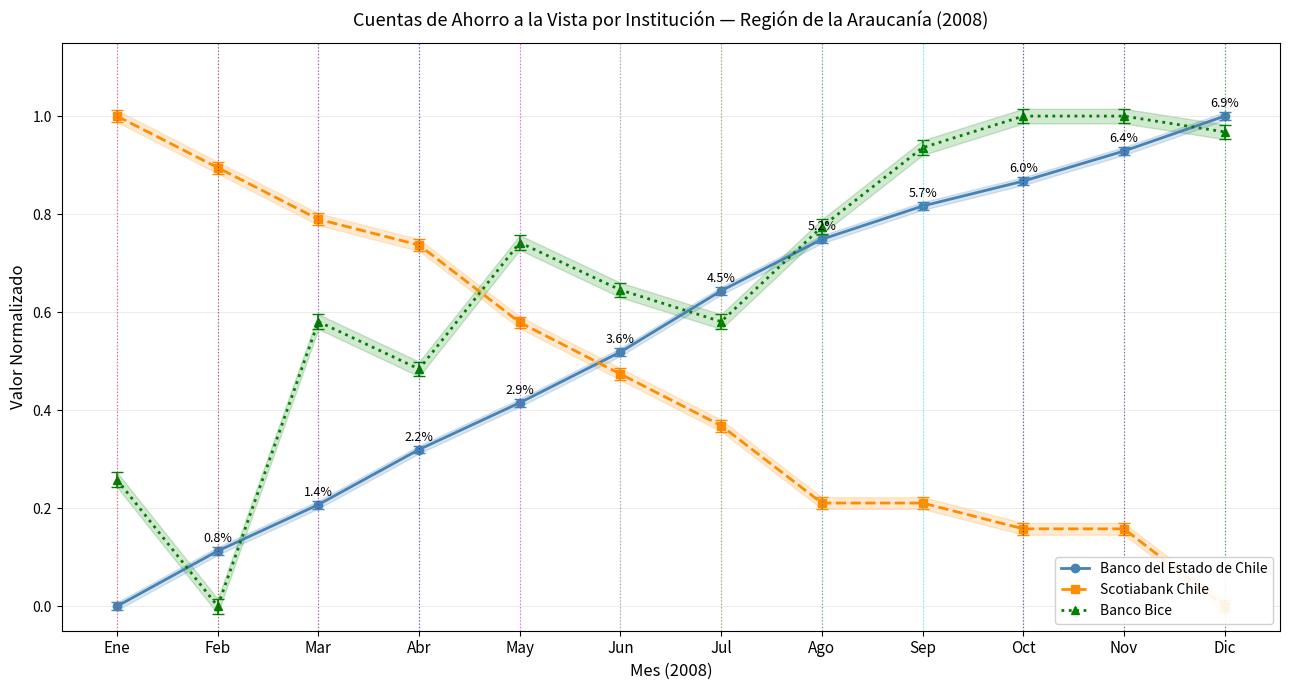

True or false: Banco del Estado de Chile and Banco Bice cross at least once.

True